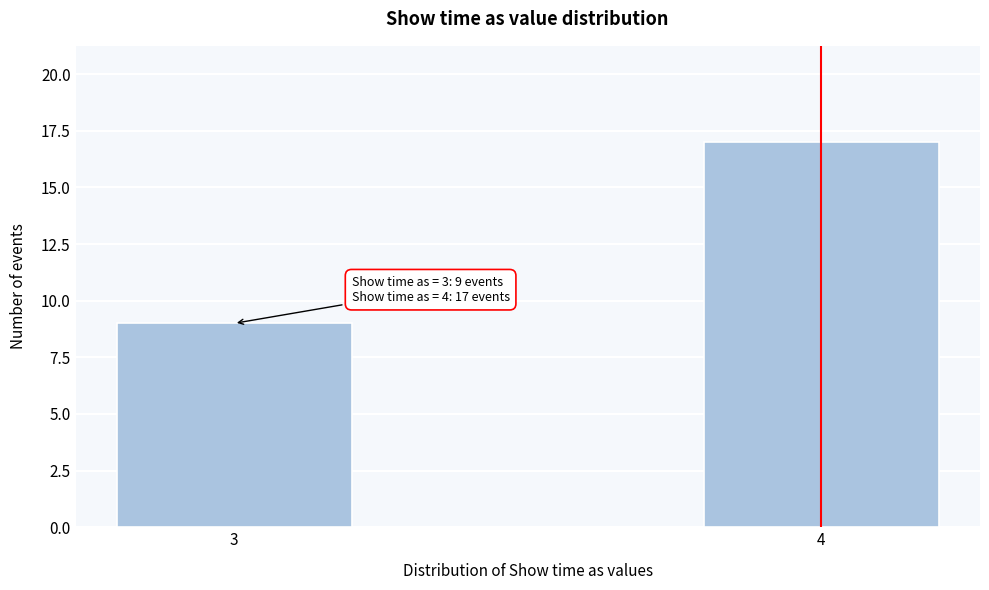

Reading left to right, extract all data points from this chart.

9	17